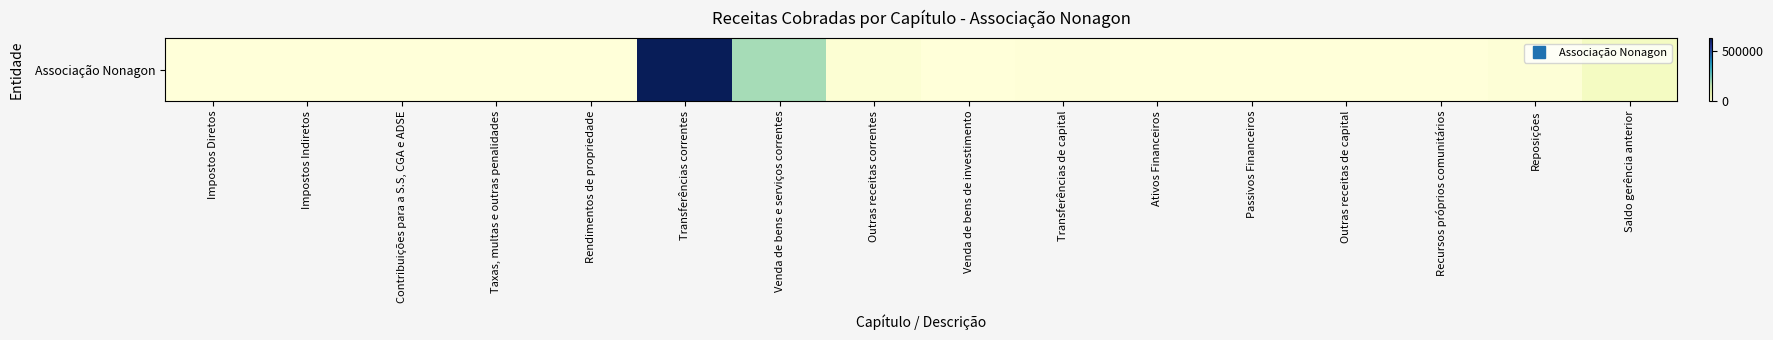

What is the difference between the maximum and minimum values?

621666.2